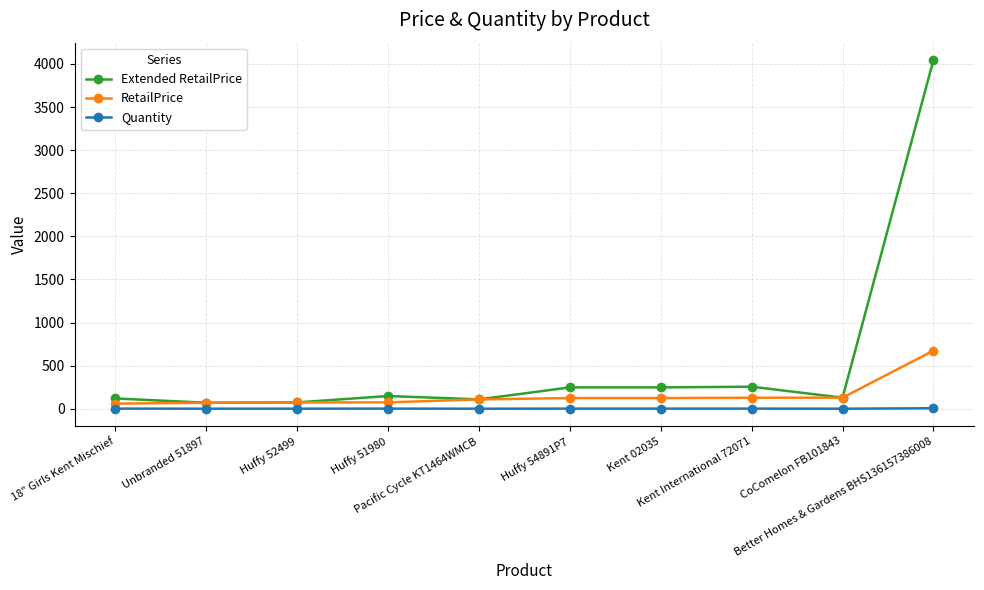

At which label does Extended RetailPrice reach its peak?

Better Homes & Gardens BHS136157386008